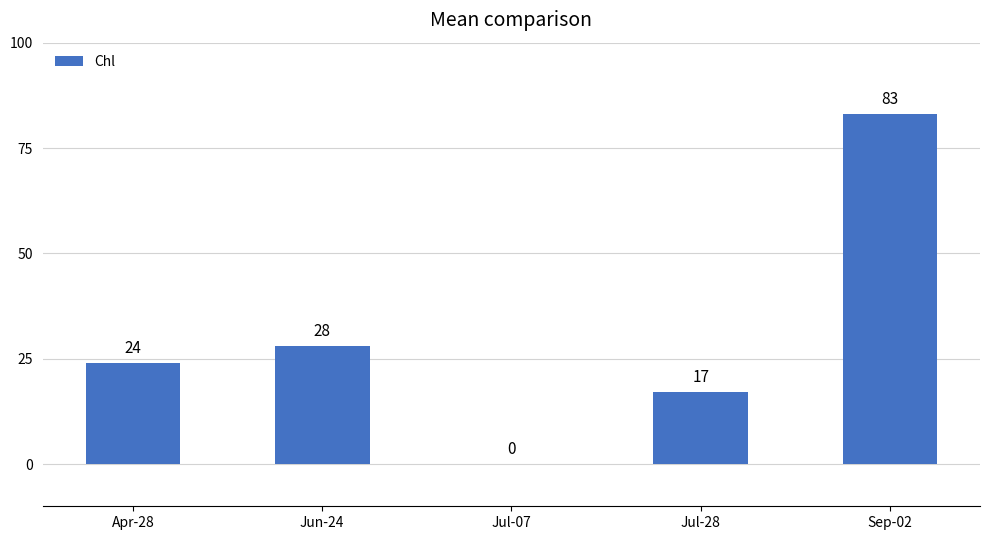

What is the maximum value shown in the chart?

83